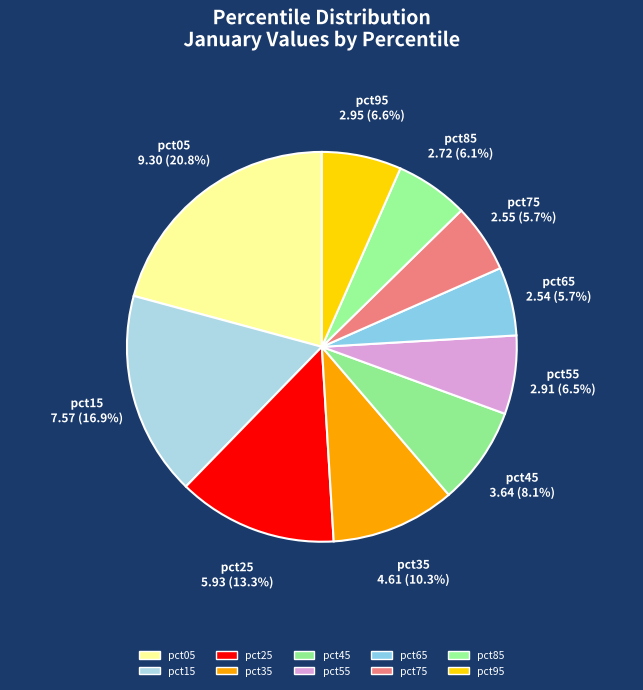

Is there any slice that represents more than half of the pie?

No